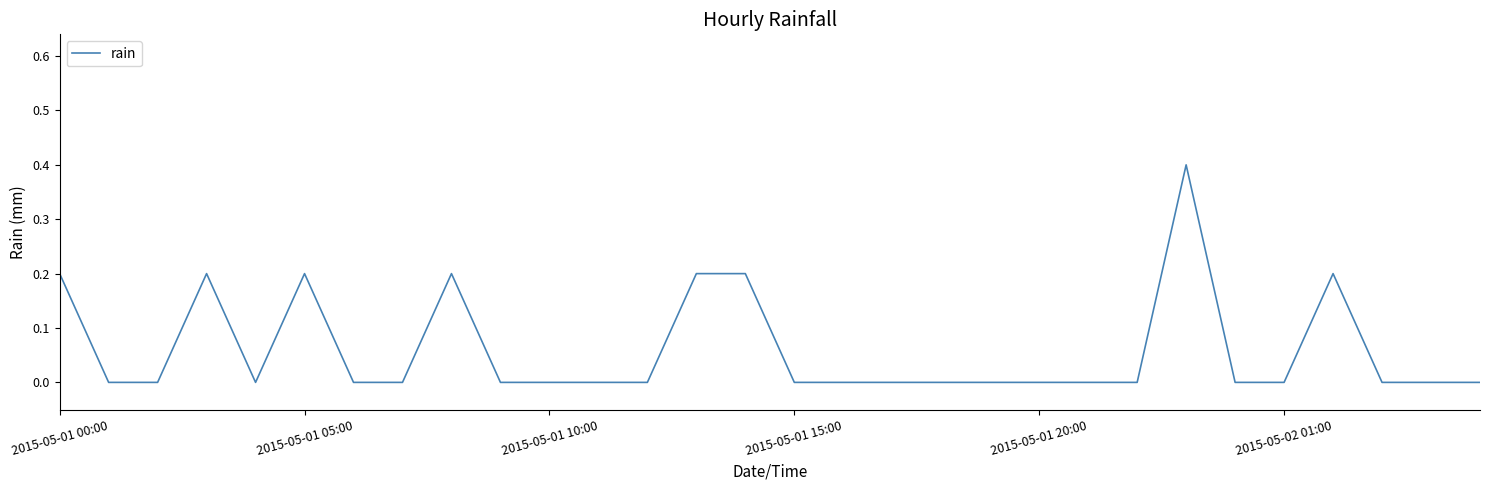

What is the greatest value displayed?

0.4